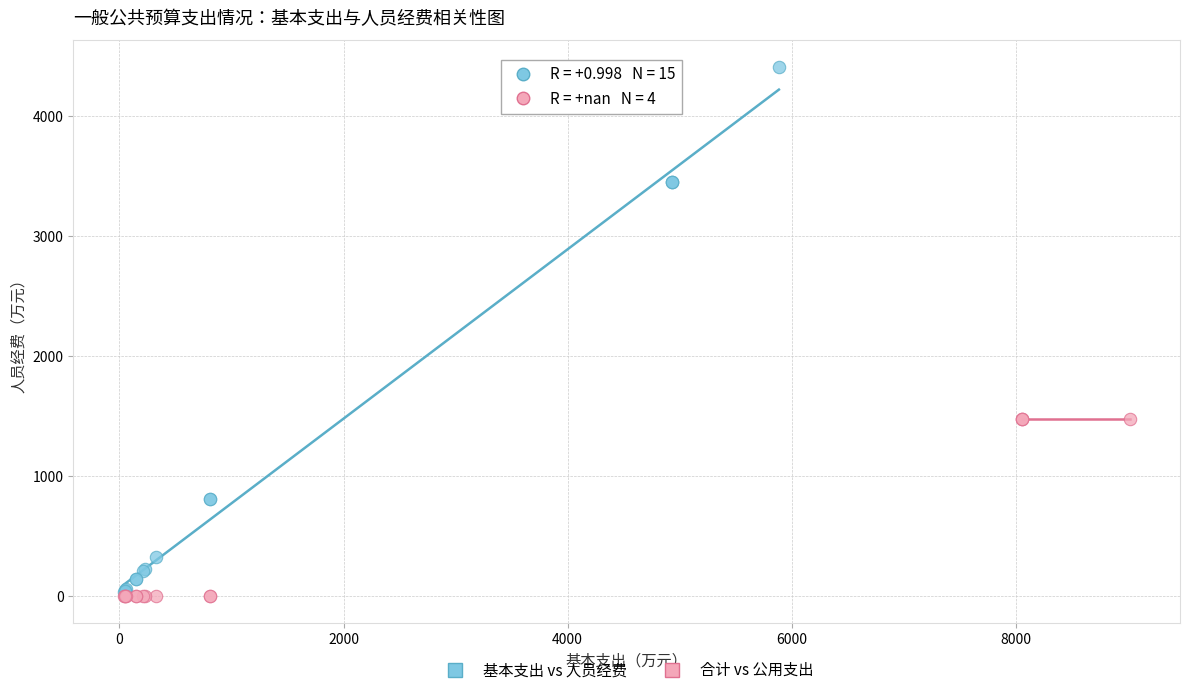

Which series contains the highest Y value?

基本支出 vs 人员经费